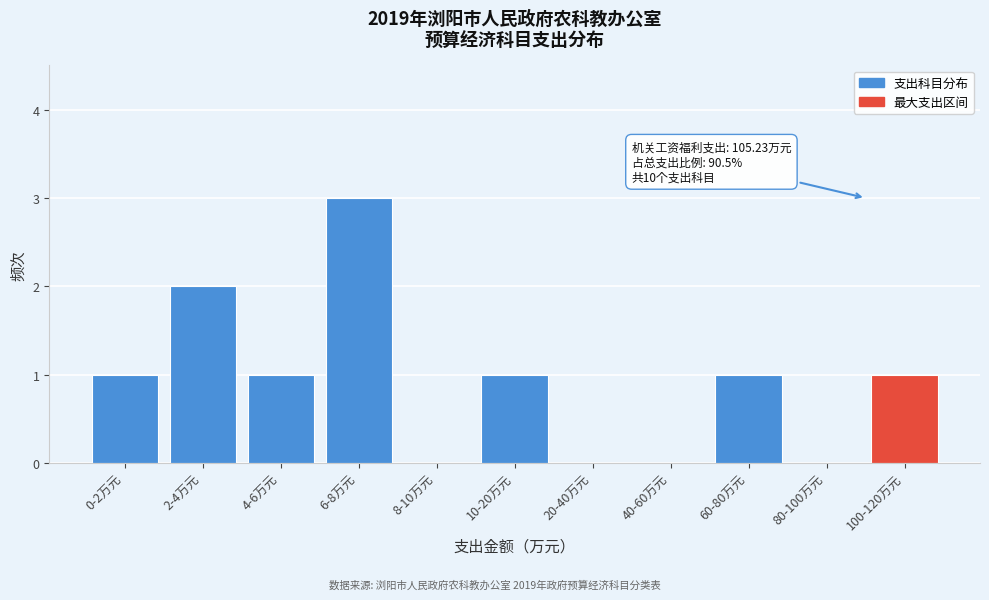

Reading left to right, list all the values displayed in this chart.

0-2万元=1	2-4万元=2	4-6万元=1	6-8万元=3	8-10万元=0	10-20万元=1	20-40万元=0	40-60万元=0	60-80万元=1	80-100万元=0	100-120万元=1